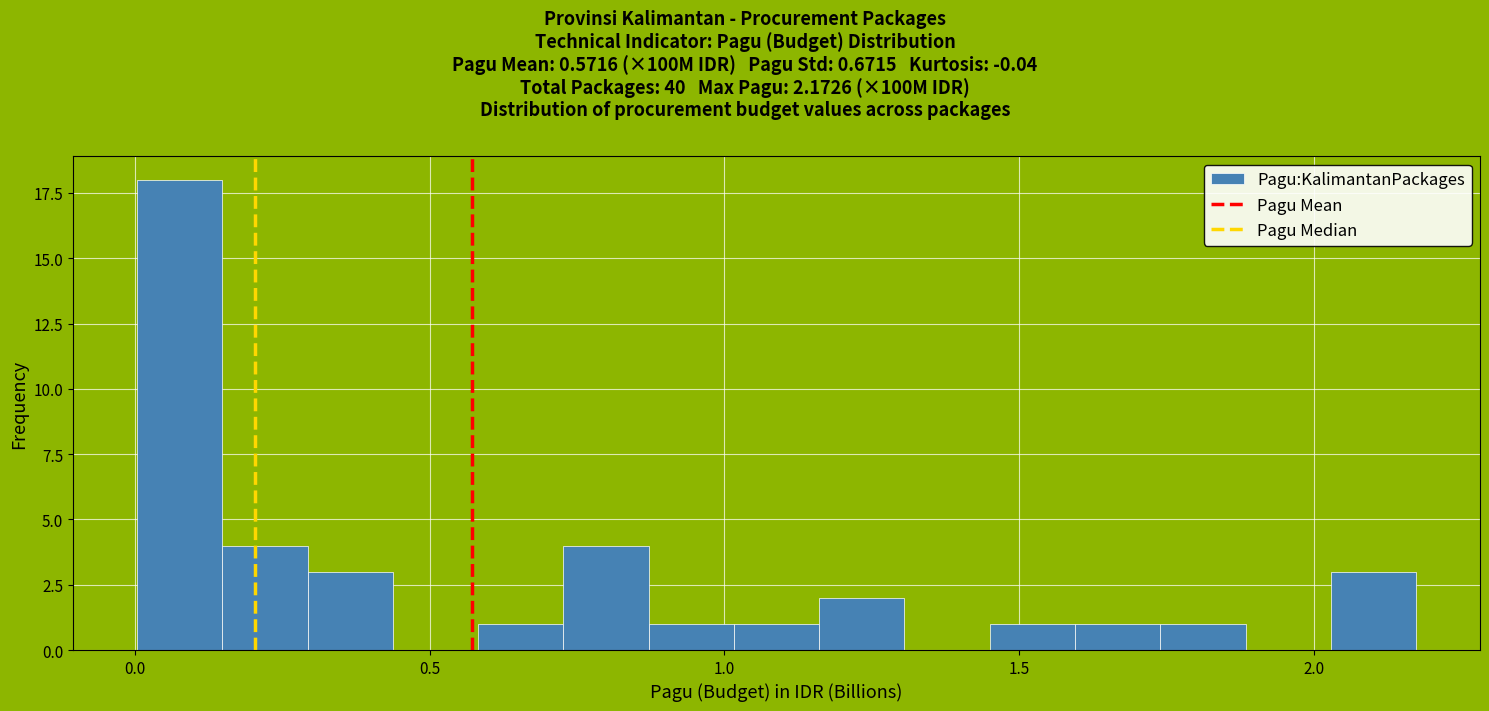

Read against the x-axis, roughly where is the centre of the tallest bar?

0.10